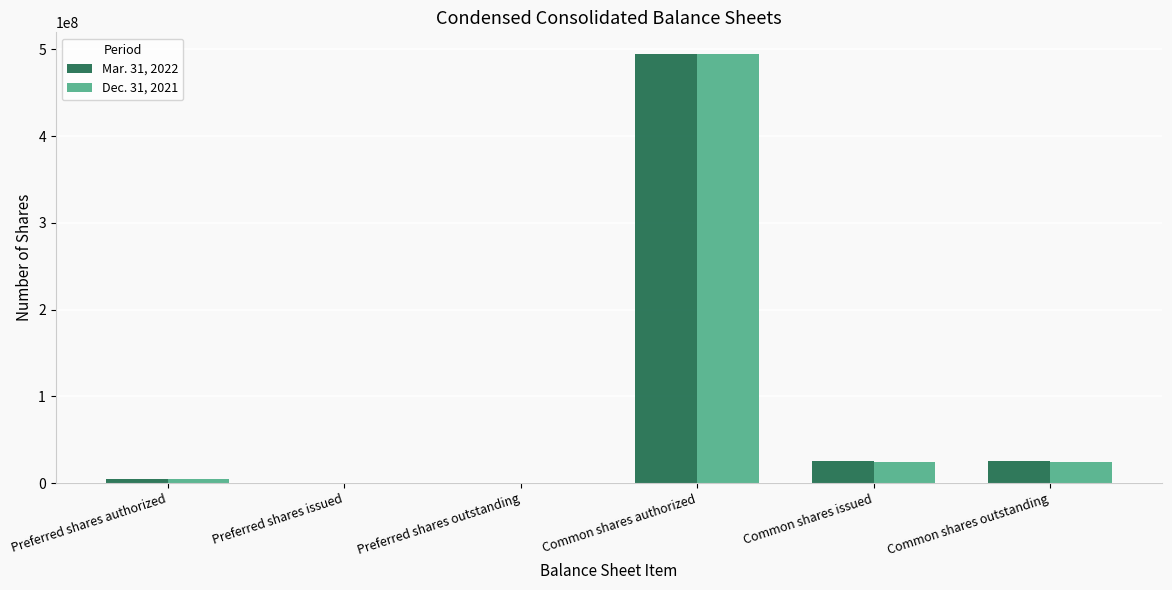

Which series changed the most between Preferred shares issued and Common shares outstanding?

Mar. 31, 2022